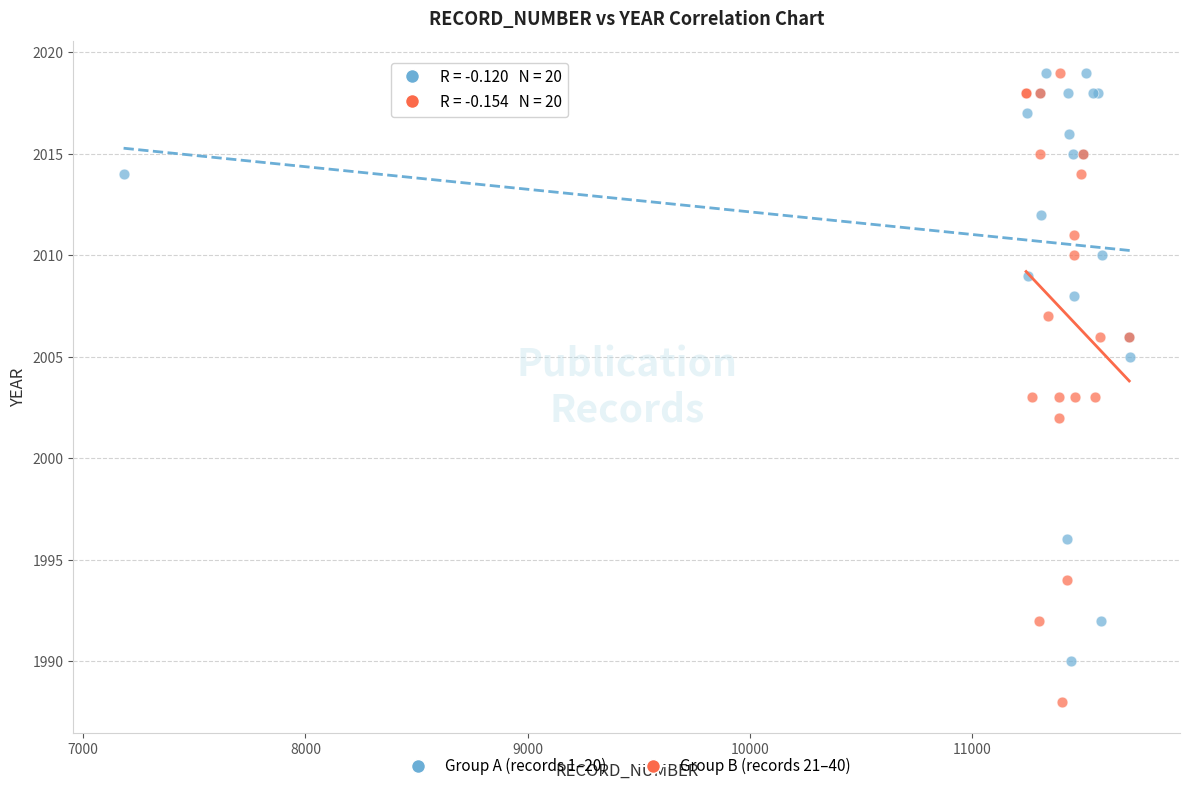

Which series contains the lowest Y value?

Group B (records 21–40)